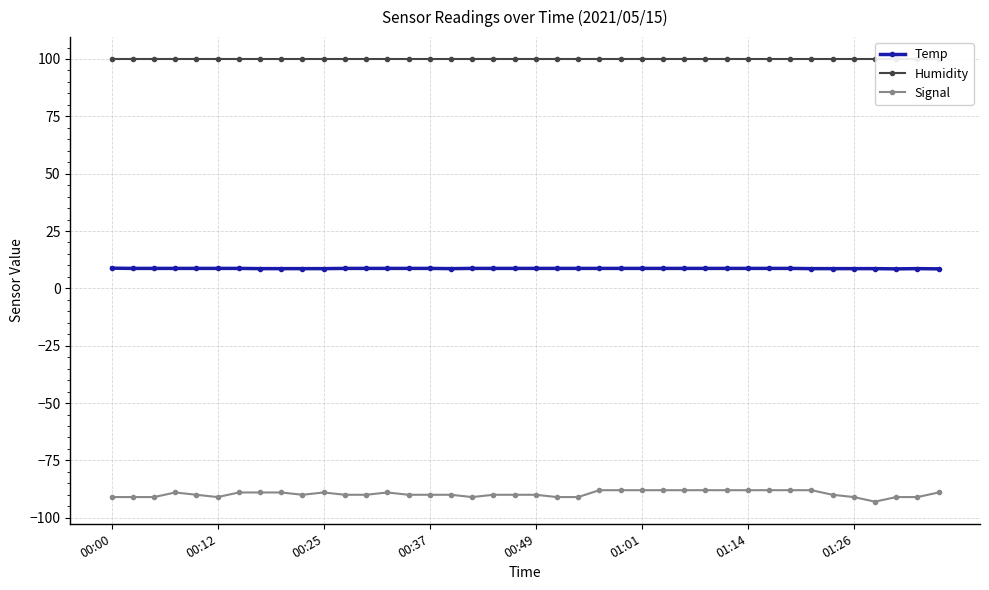

At which category is the sum across all series the highest?

23